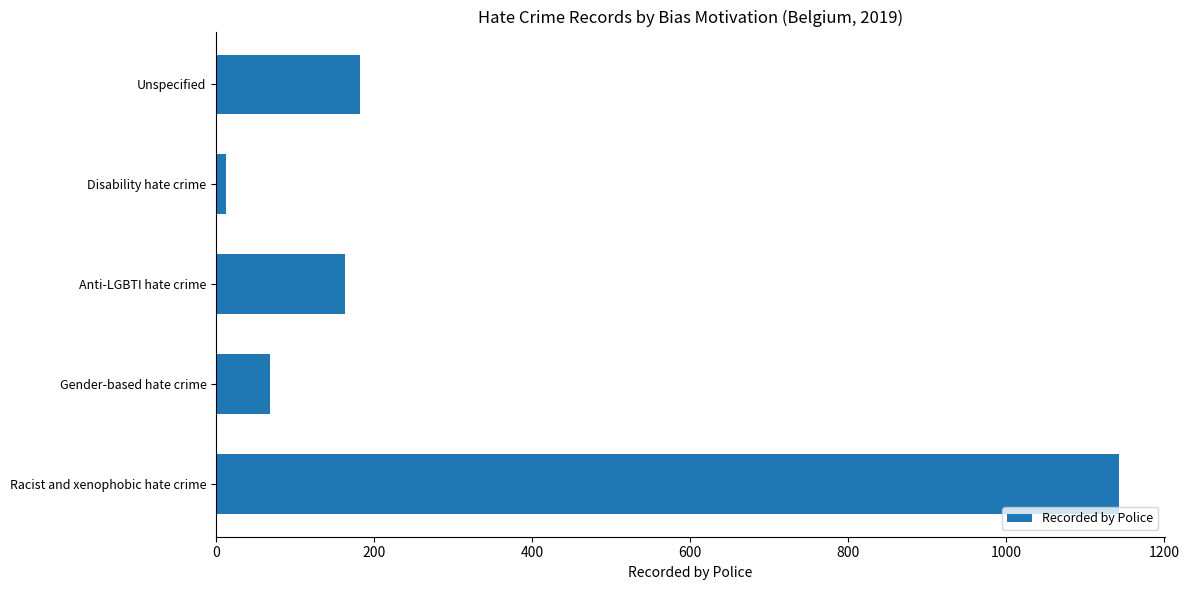

The value at Anti-LGBTI hate crime is 98. True or false?

False